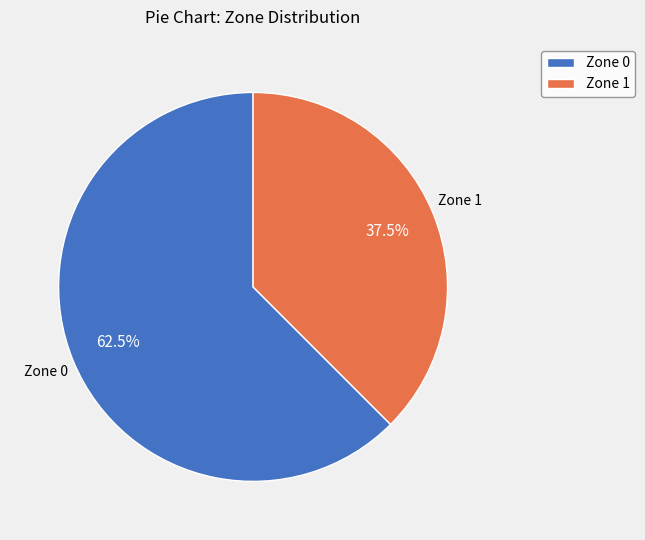

What percentage is NOT represented by Zone 0?

37.5%